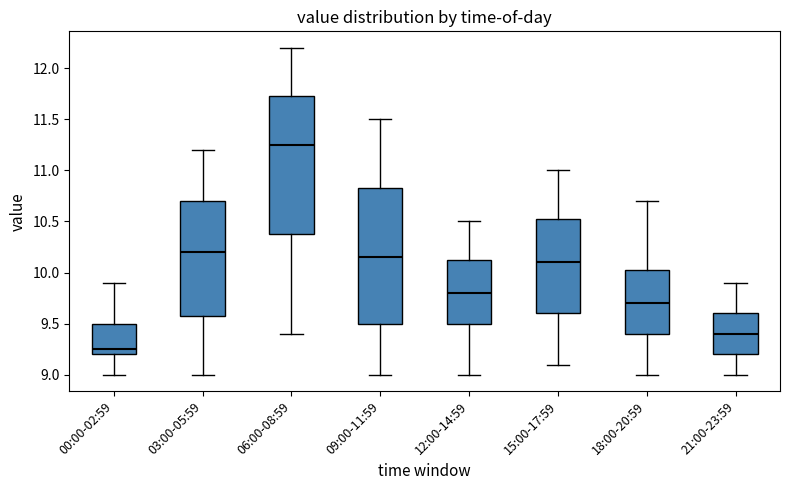

Where does the upper whisker of the box for 15:00-17:59 end on the y-axis? The values are not printed on the chart, so give them approximately, as read against the axis.

11.00